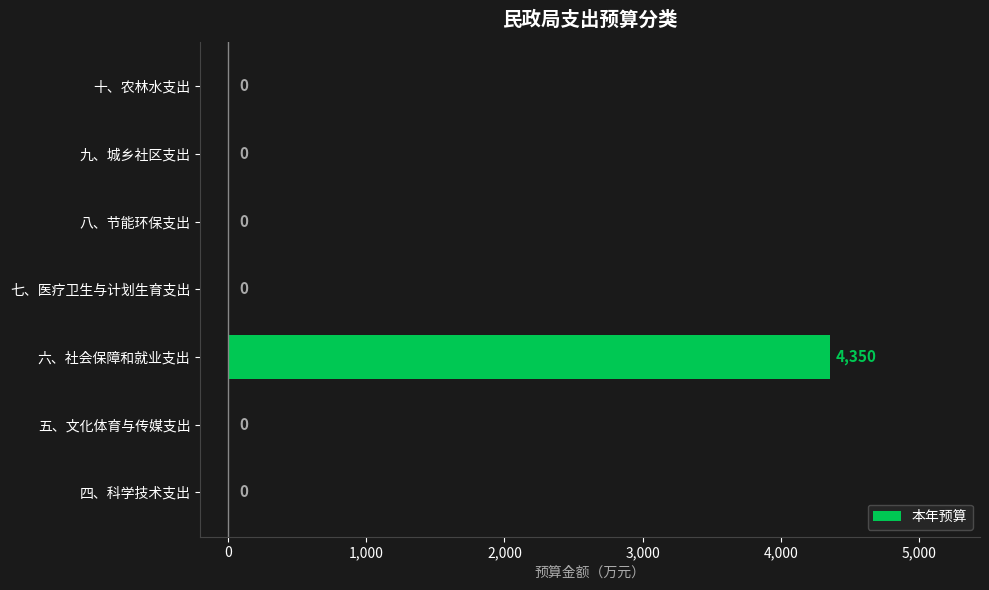

Which has a higher value, 六、社会保障和就业支出 or 五、文化体育与传媒支出?

六、社会保障和就业支出